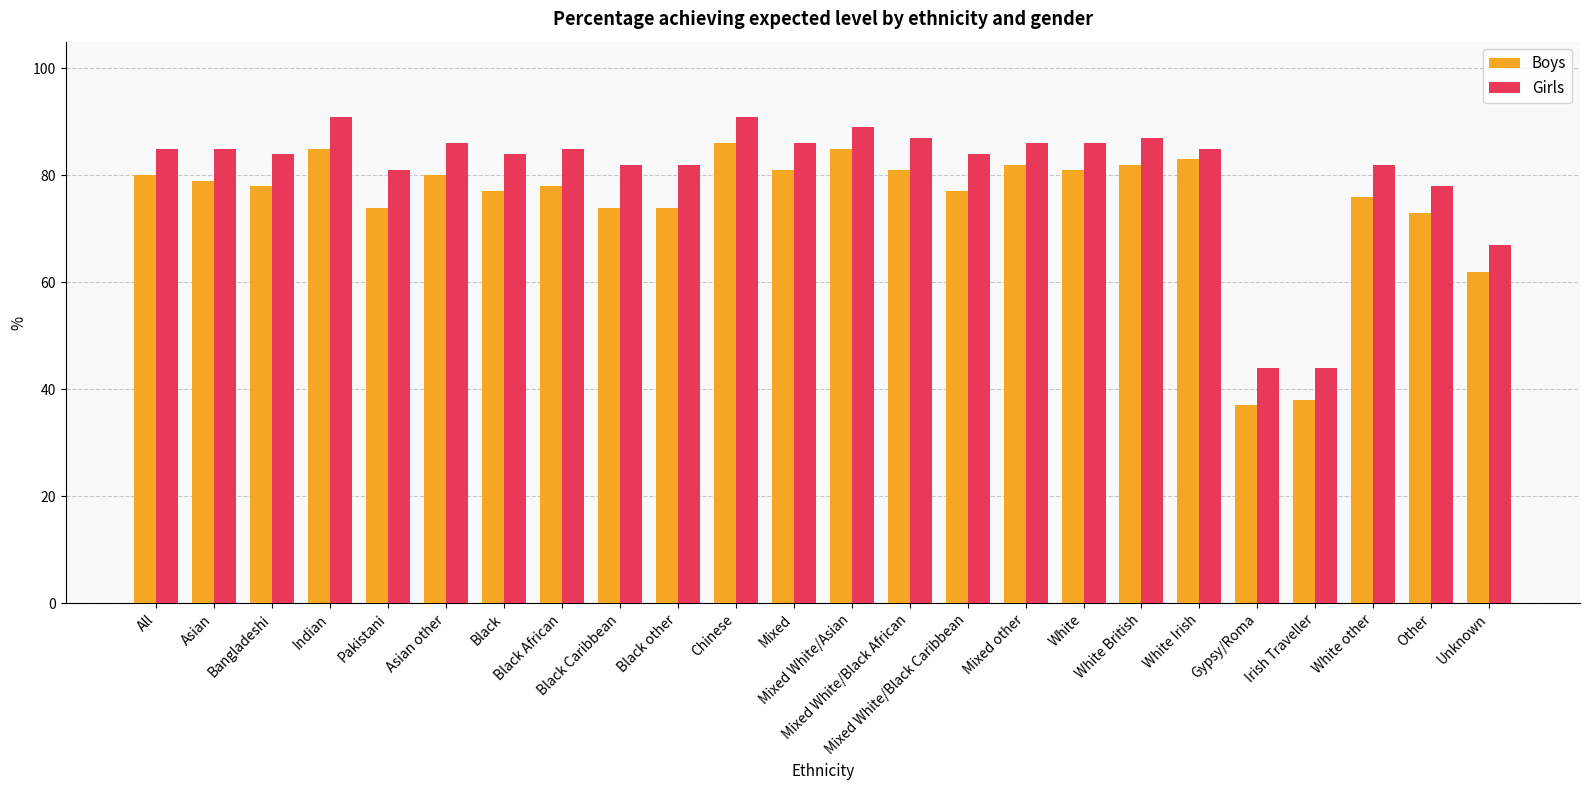

What is the difference between the highest and lowest values at Other?

5